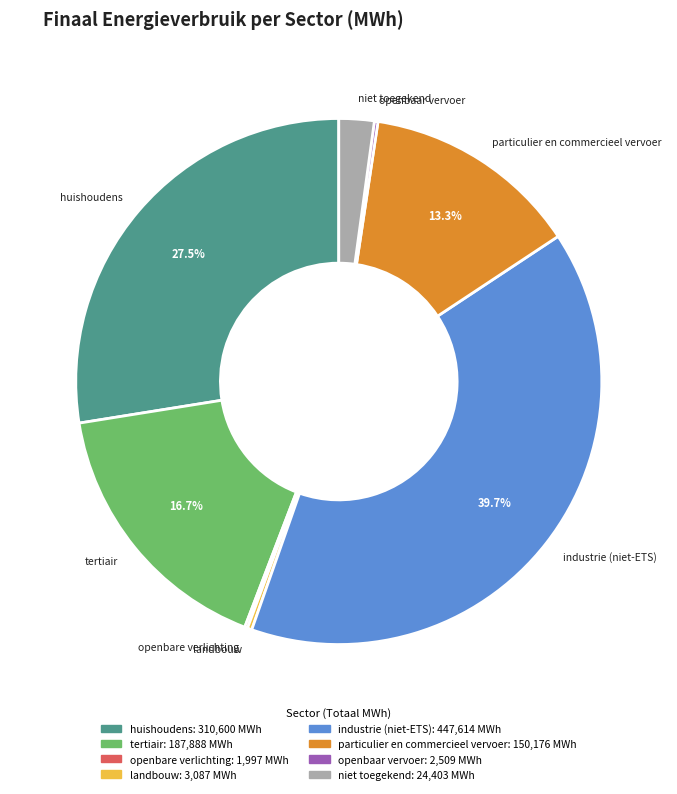

To the nearest percent, what percentage of the pie is tertiair?

17%